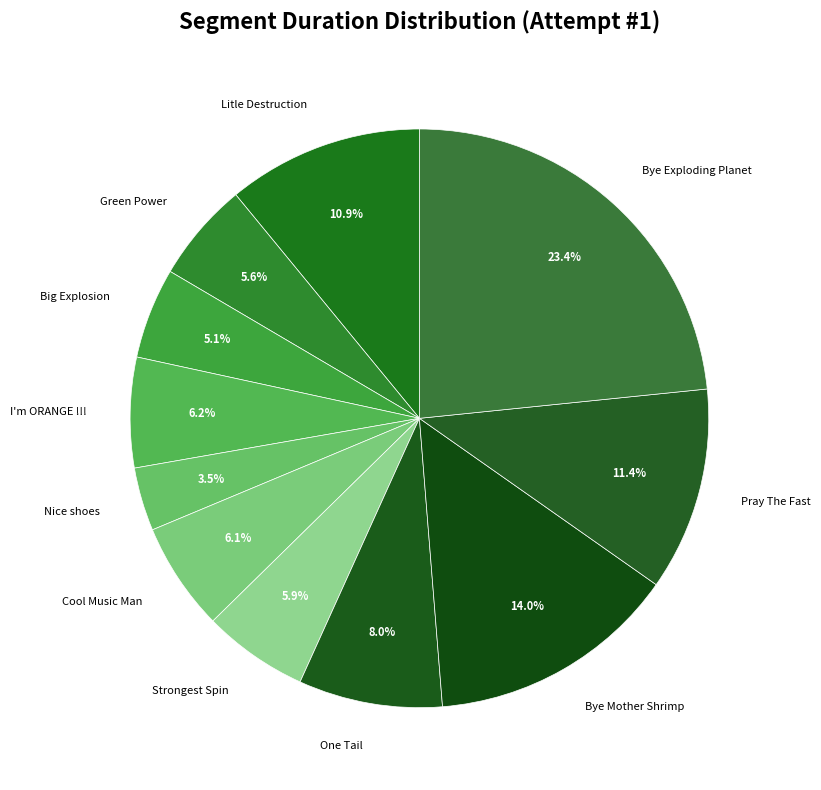

Which has a higher value, I'm ORANGE !!! or Litle Destruction?

Litle Destruction